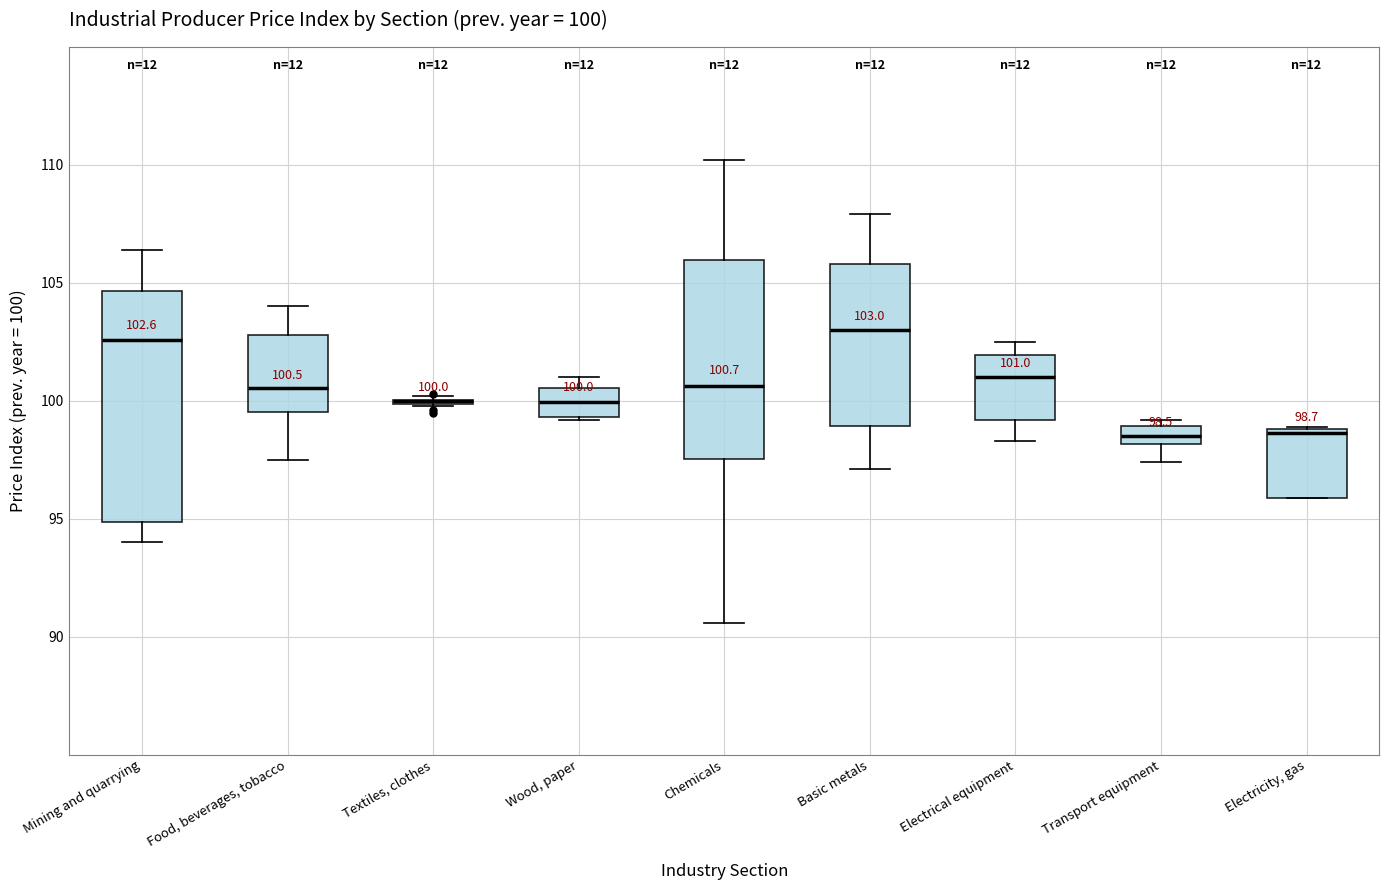

Comparing the boxes themselves (not the whiskers), which one is the tallest?

Mining and quarrying